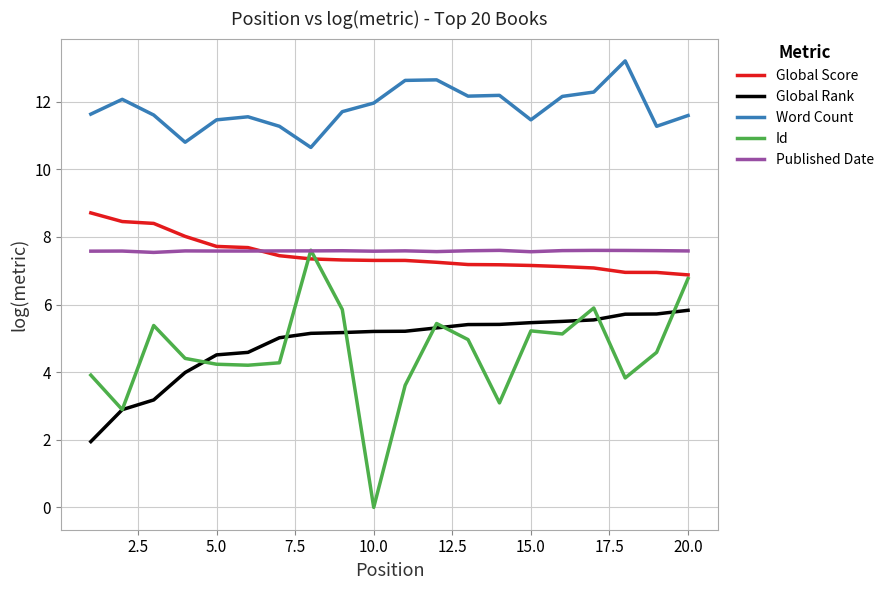

What is the highest value of the Word Count series?

13.2